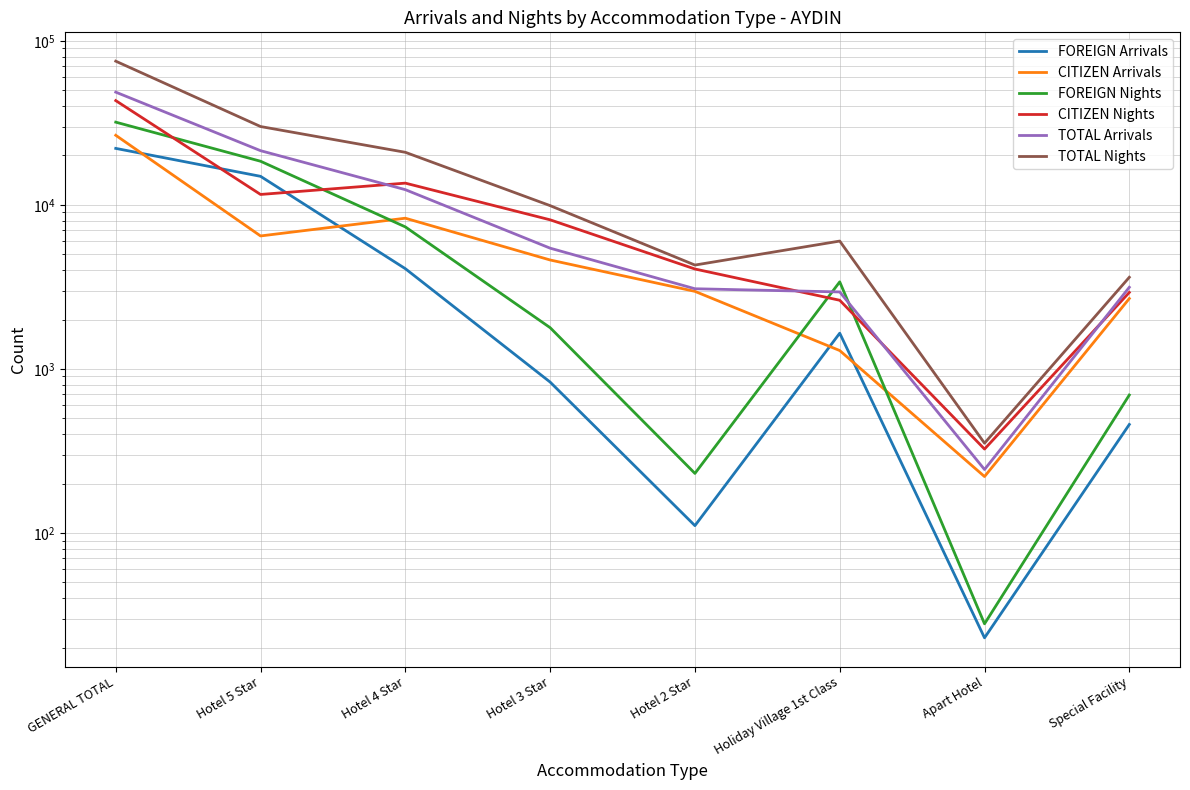

True or false: FOREIGN Nights has more than 2 points higher than both neighbors.

False